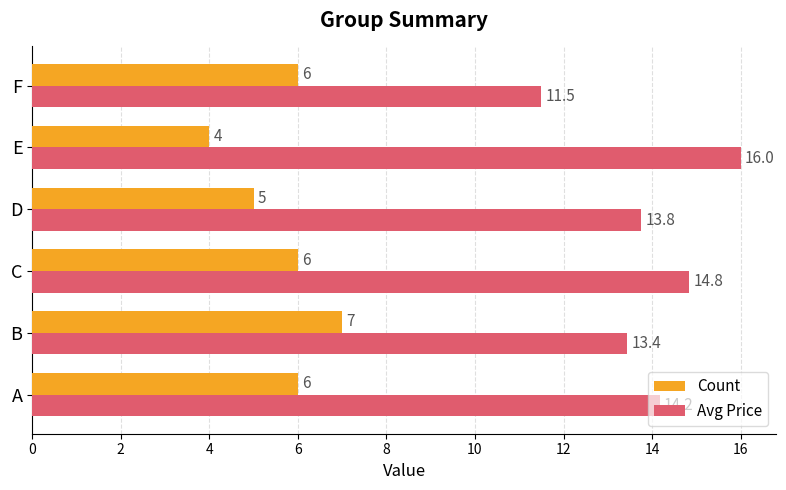

The Count series shows 5.0 at D. True or false?

True